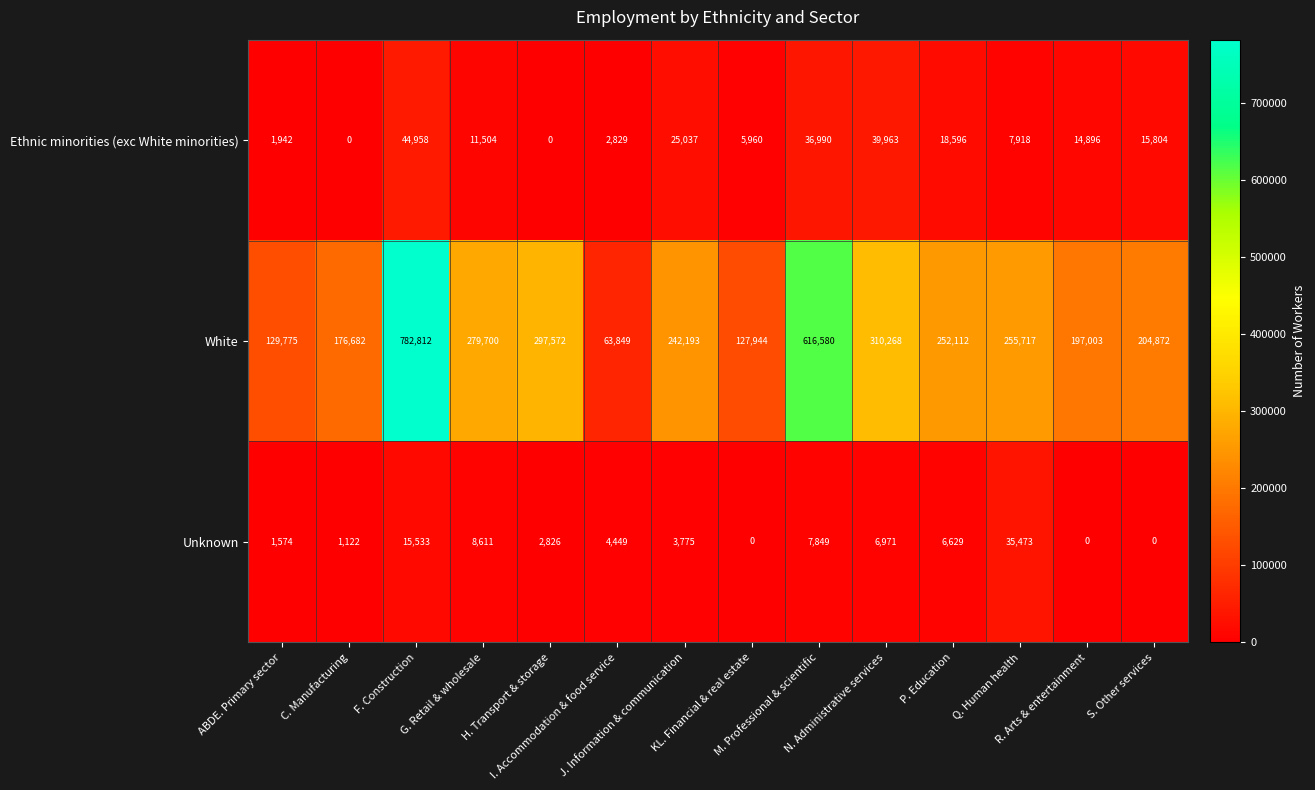

What is the maximum value shown in the chart?

782812